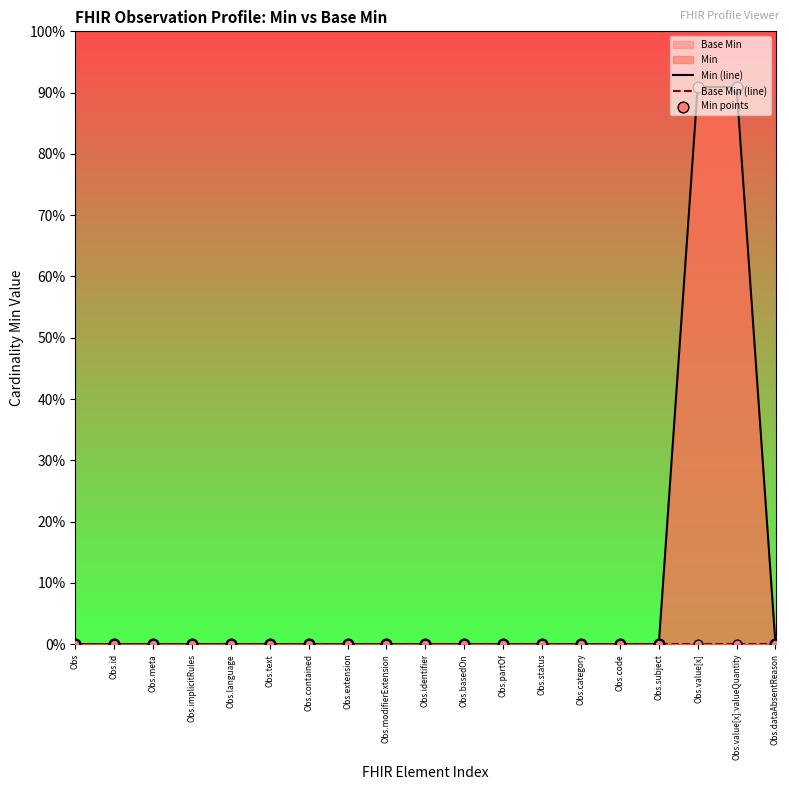

Which series contains the highest Y value?

Min (line)